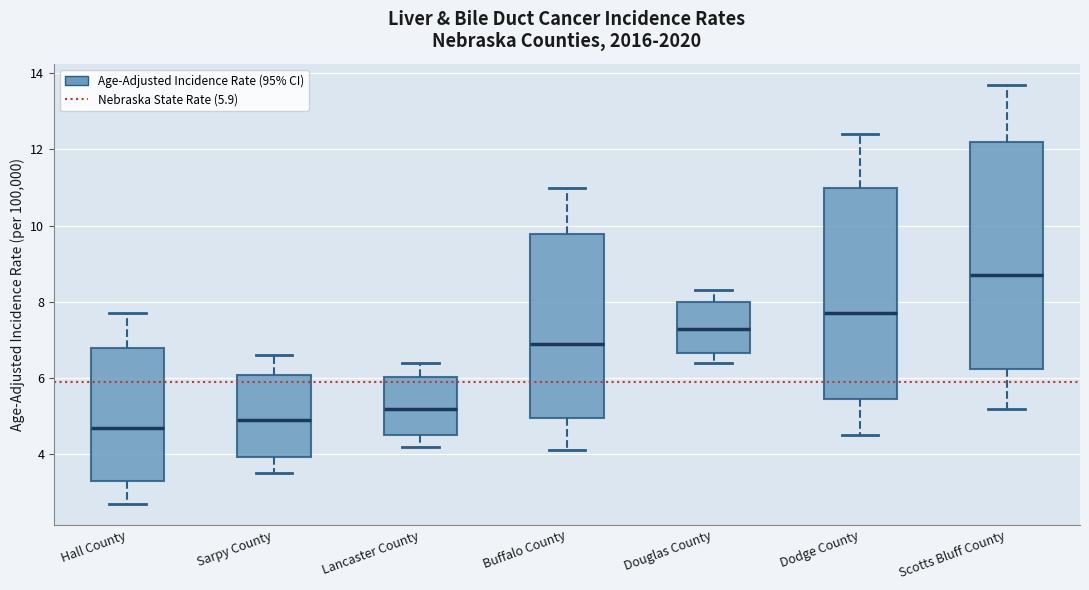

Reading left to right, read every box against the y-axis: the position of its median line, the range the box covers, and the ends of its whiskers. The values are not printed on the chart, so give them approximately, as read against the axis.

Hall County: median 4.8, box 3.4 to 6.8, whiskers 2.8 to 7.8
Sarpy County: median 5.0, box 4.0 to 6.0, whiskers 3.6 to 6.6
Lancaster County: median 5.2, box 4.6 to 6.0, whiskers 4.2 to 6.4
Buffalo County: median 7.0, box 5.0 to 9.8, whiskers 4.2 to 11.0
Douglas County: median 7.4, box 6.6 to 8.0, whiskers 6.4 to 8.4
Dodge County: median 7.8, box 5.4 to 11.0, whiskers 4.6 to 12.4
Scotts Bluff County: median 8.8, box 6.2 to 12.2, whiskers 5.2 to 13.8